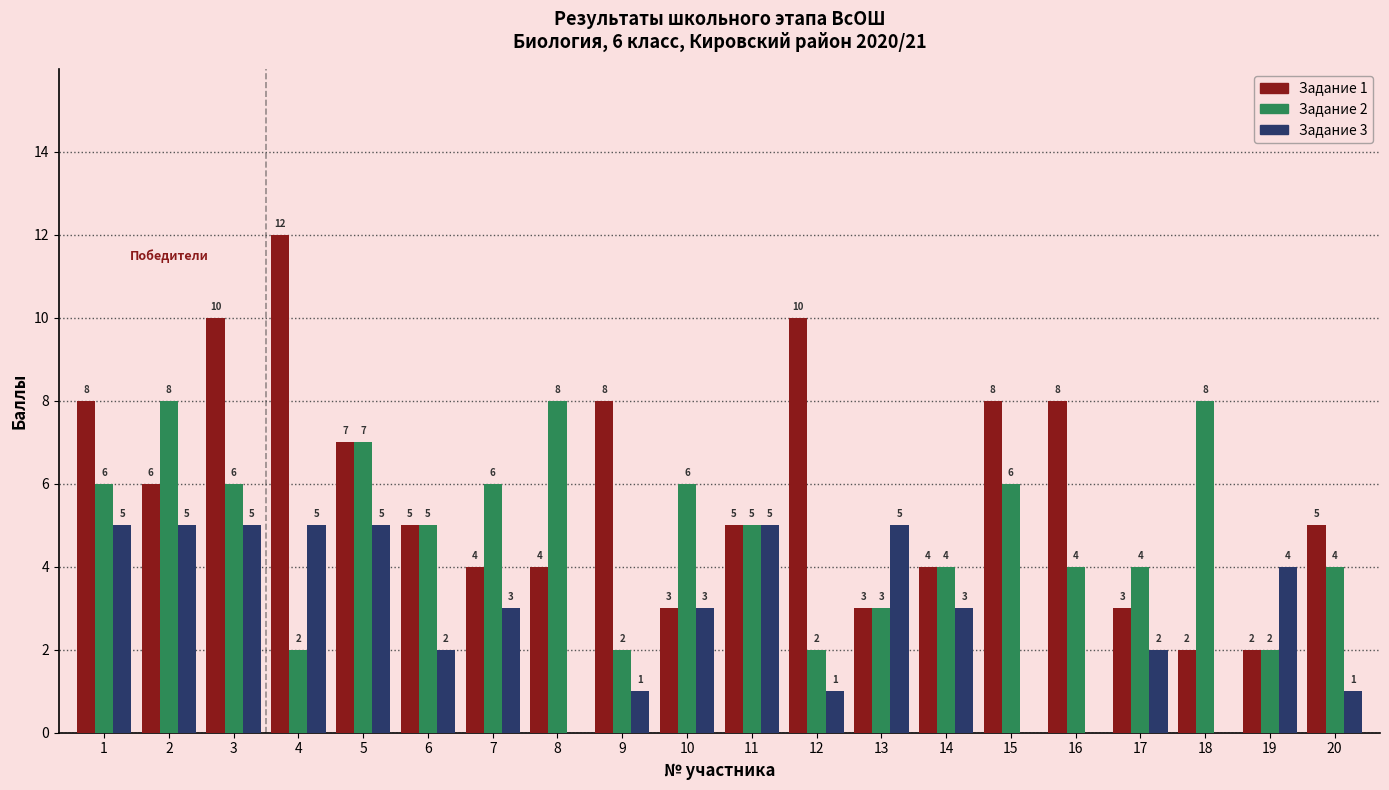

What is the spread (max minus min) of values at 4?

10